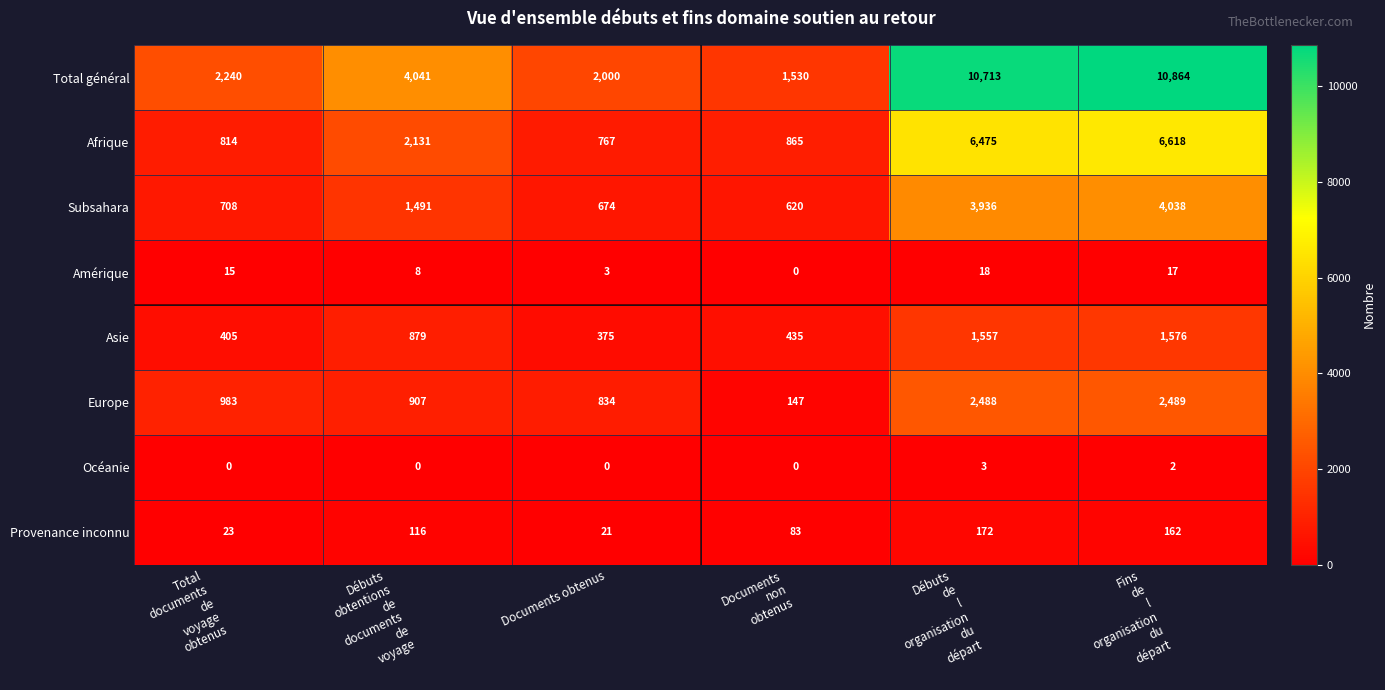

What is the maximum value shown in the chart?

10864